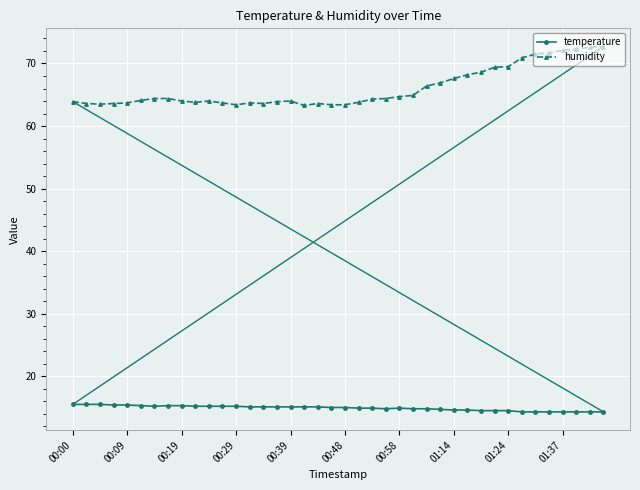

What is the value of the humidity point at the 10th from the left?

63.8